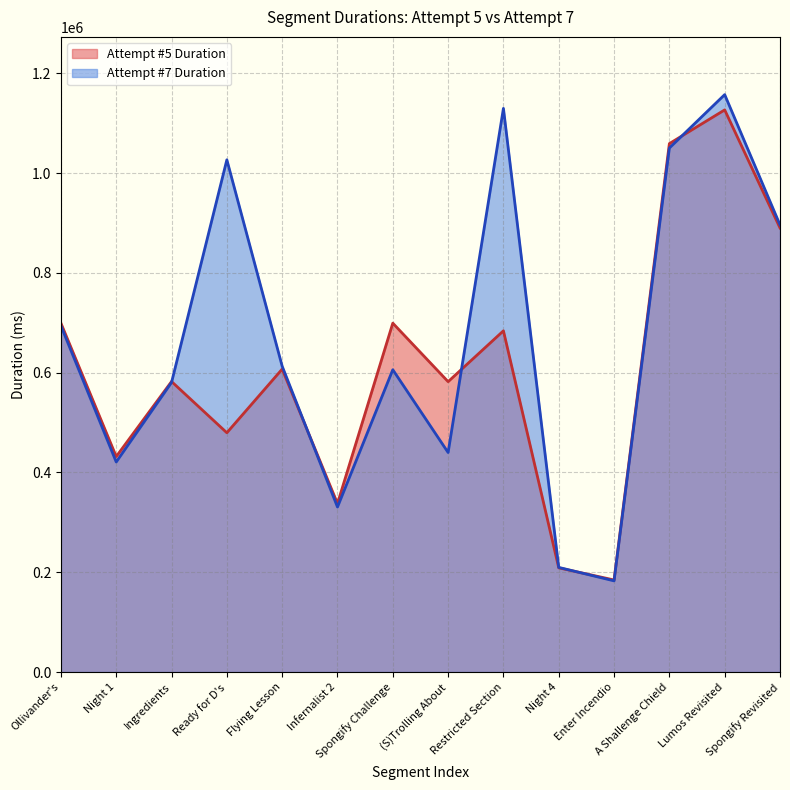

Rank the series by their maximum value, from highest to lowest.

Attempt #7 Duration, Attempt #5 Duration